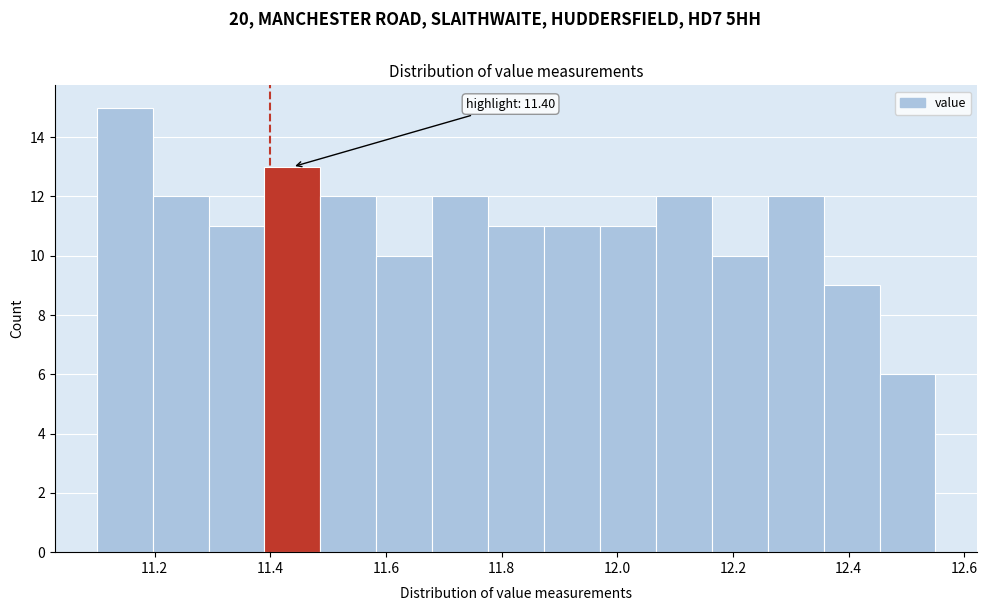

Over which range of the x-axis is the bar tallest?

11.10 to 11.20